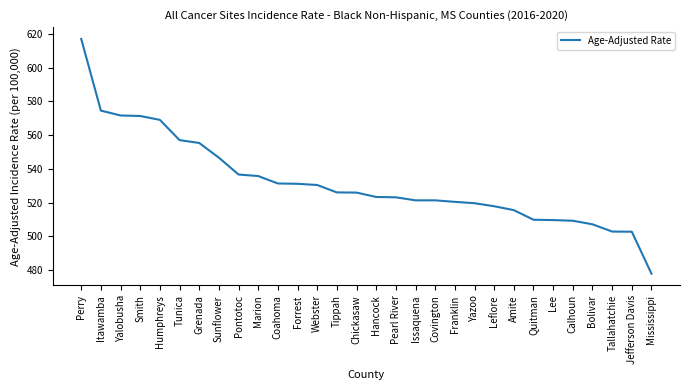

What is the maximum value shown in the chart?

617.0